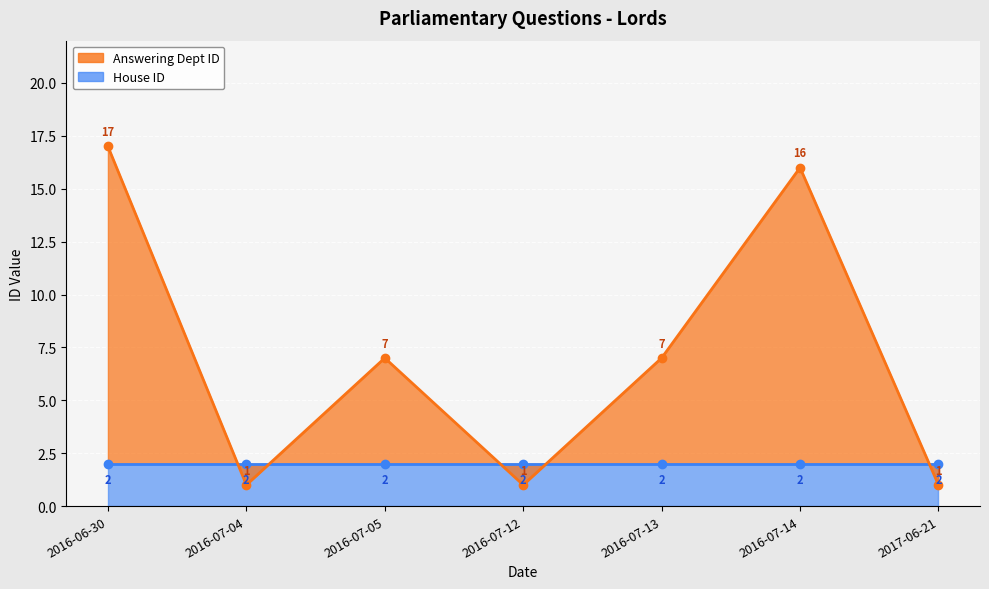

What is the sum of all values?

50